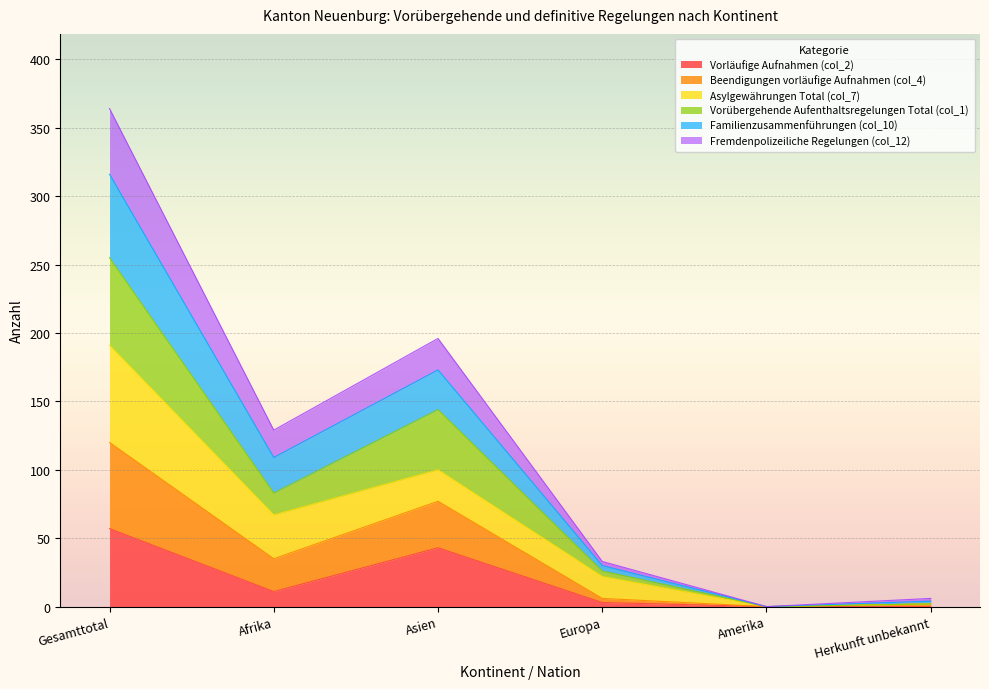

At which category is the sum across all series the highest?

Gesamttotal